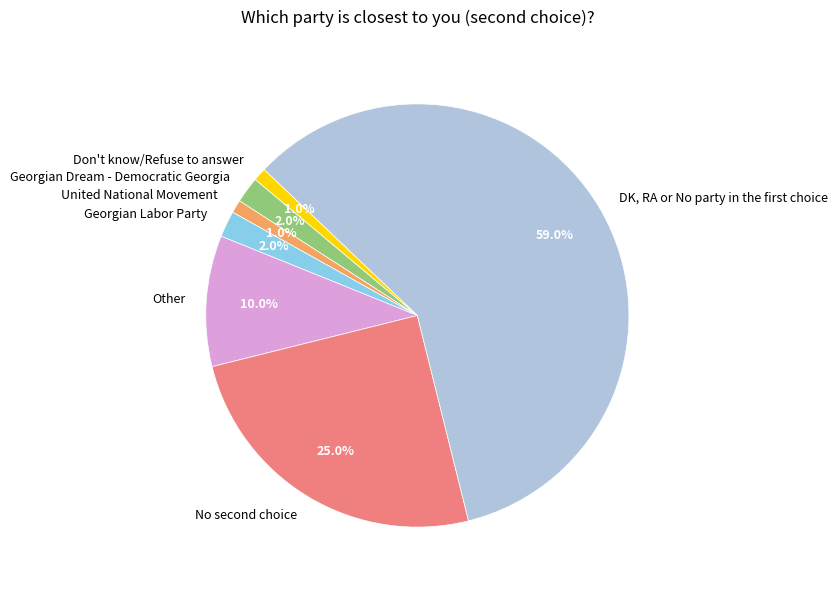

Is the sum of United National Movement and Georgian Dream - Democratic Georgia greater than half?

No